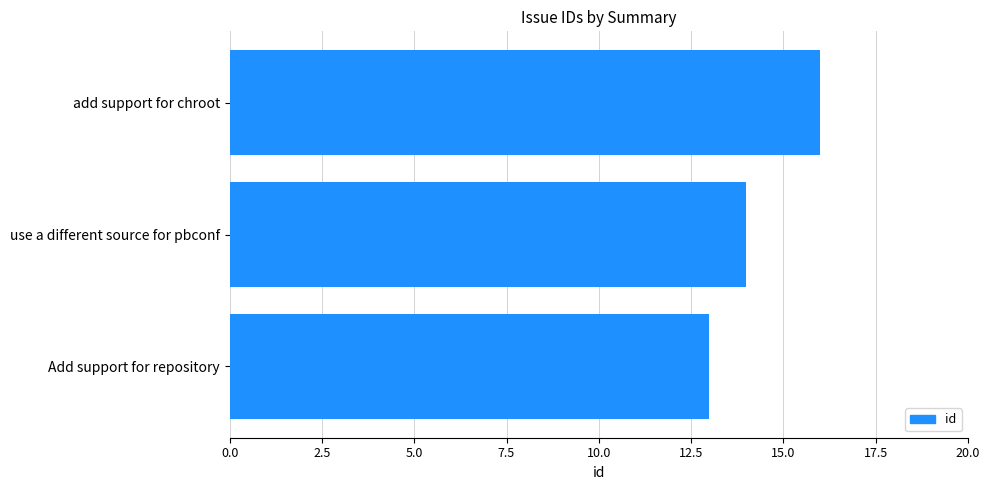

Which category has the highest value across all series?

add support for chroot